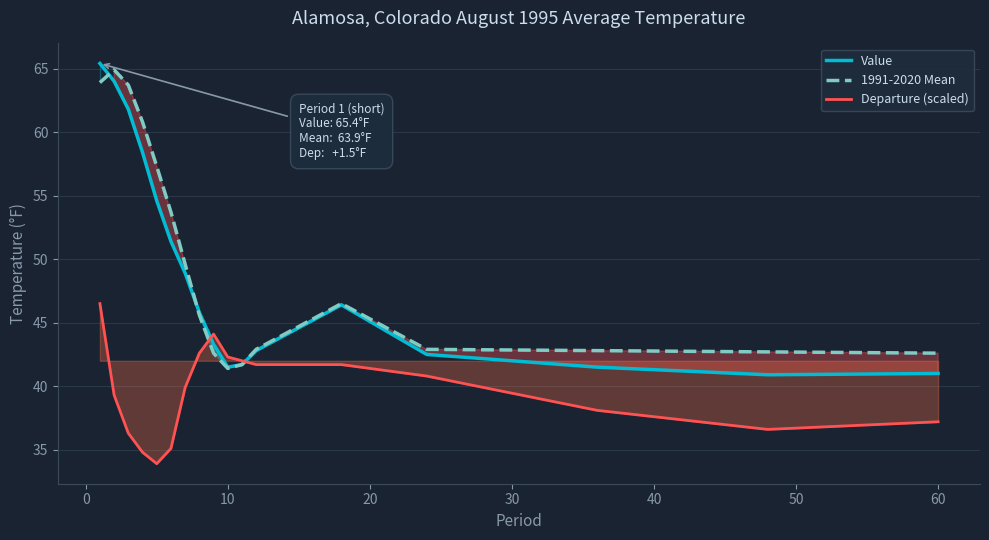

Which series ends up on top after the final intersection of Departure (scaled) and 1991-2020 Mean?

1991-2020 Mean